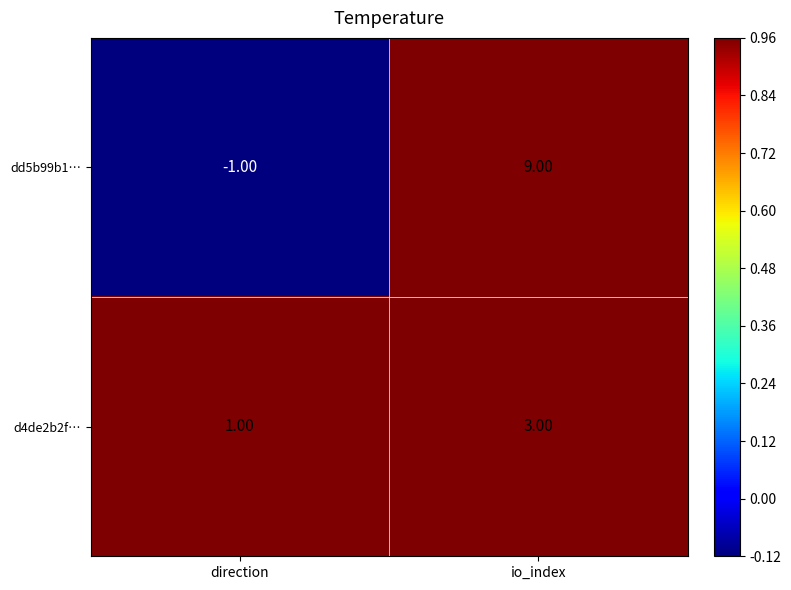

Which category has the lowest value across all series?

direction